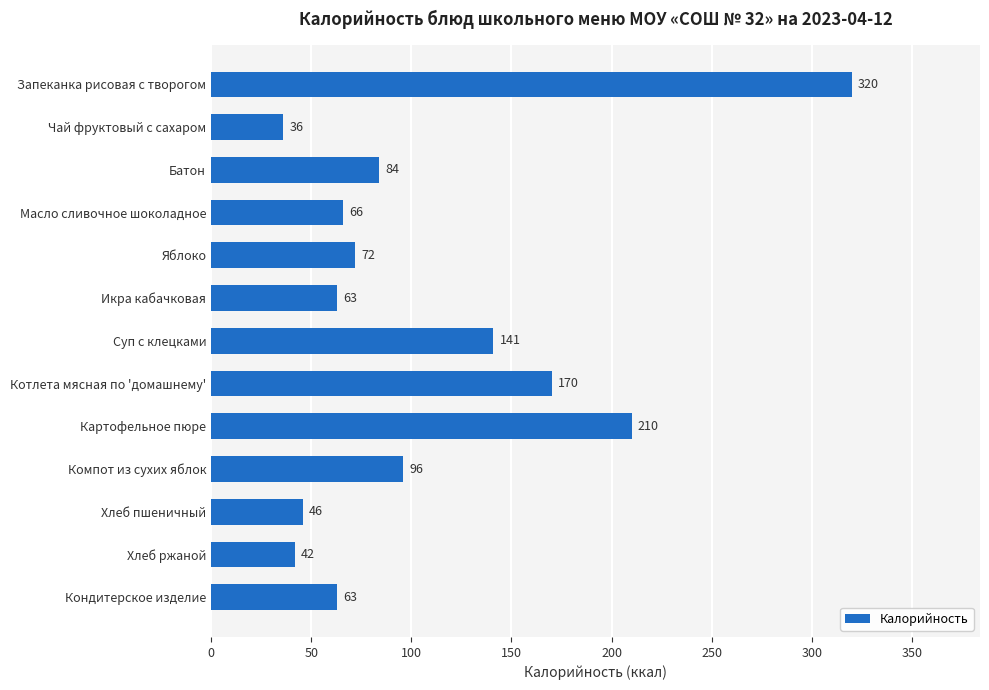

How many bars are there in total?

13